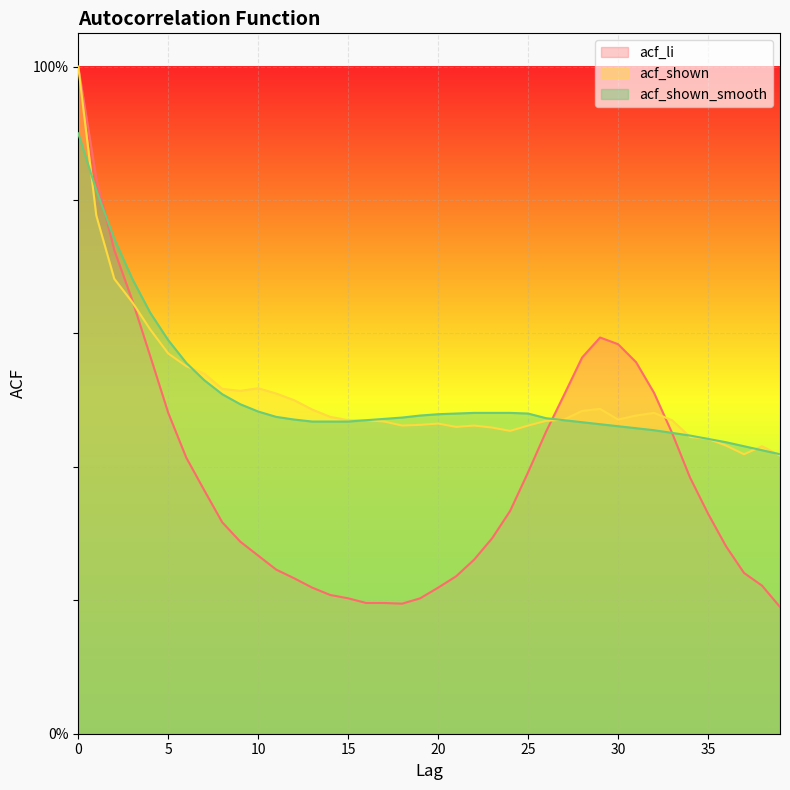

At which category does the chart reach its minimum across all series?

39